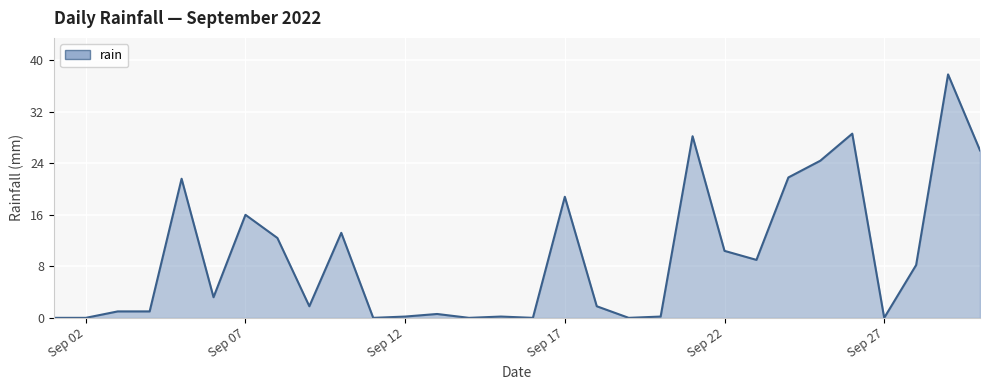

How many values are below 3?

15